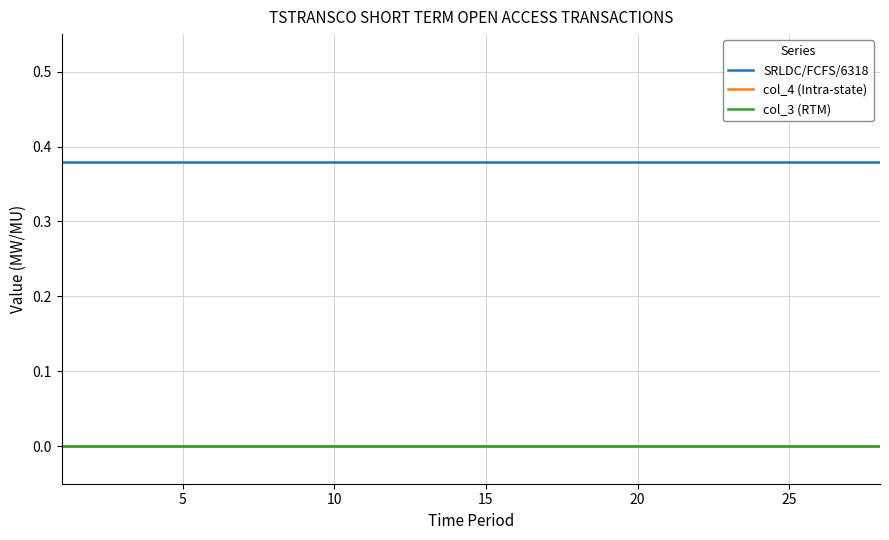

Is this an area chart (filled region under the line)?

No